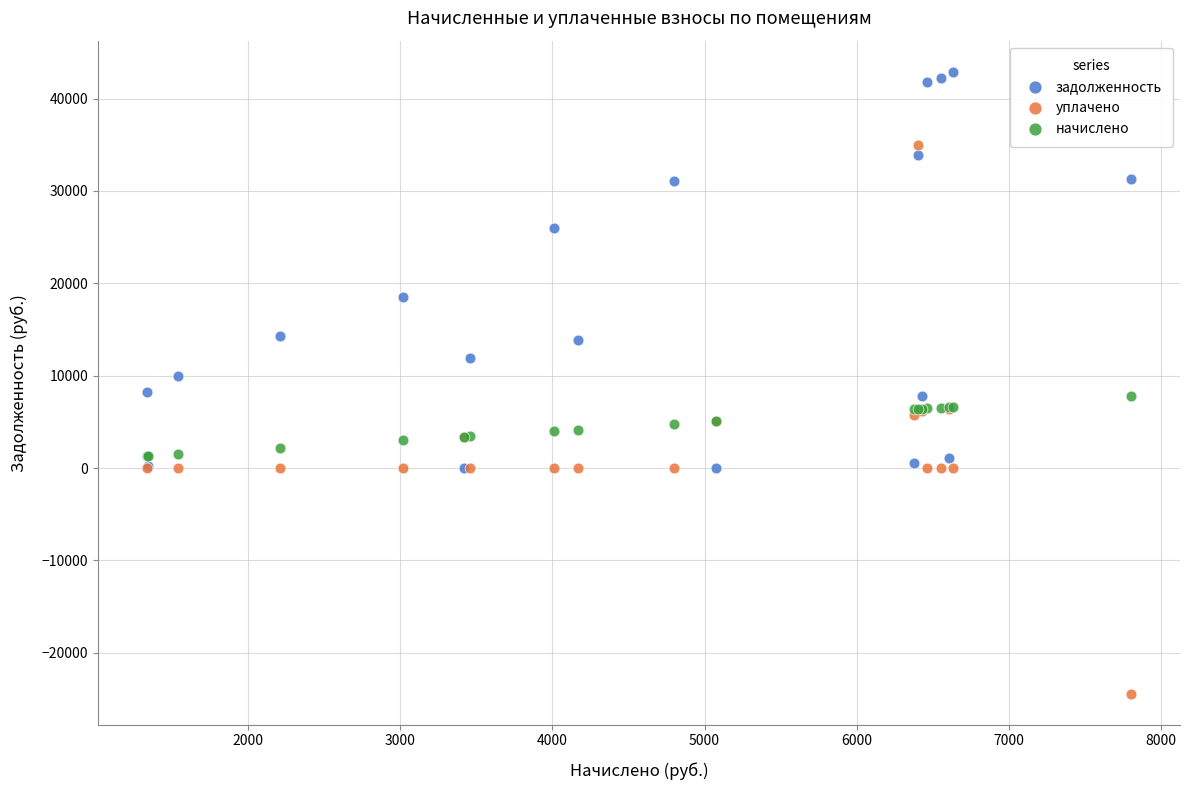

What are all the series names shown in the legend?

задолженность, уплачено, начислено